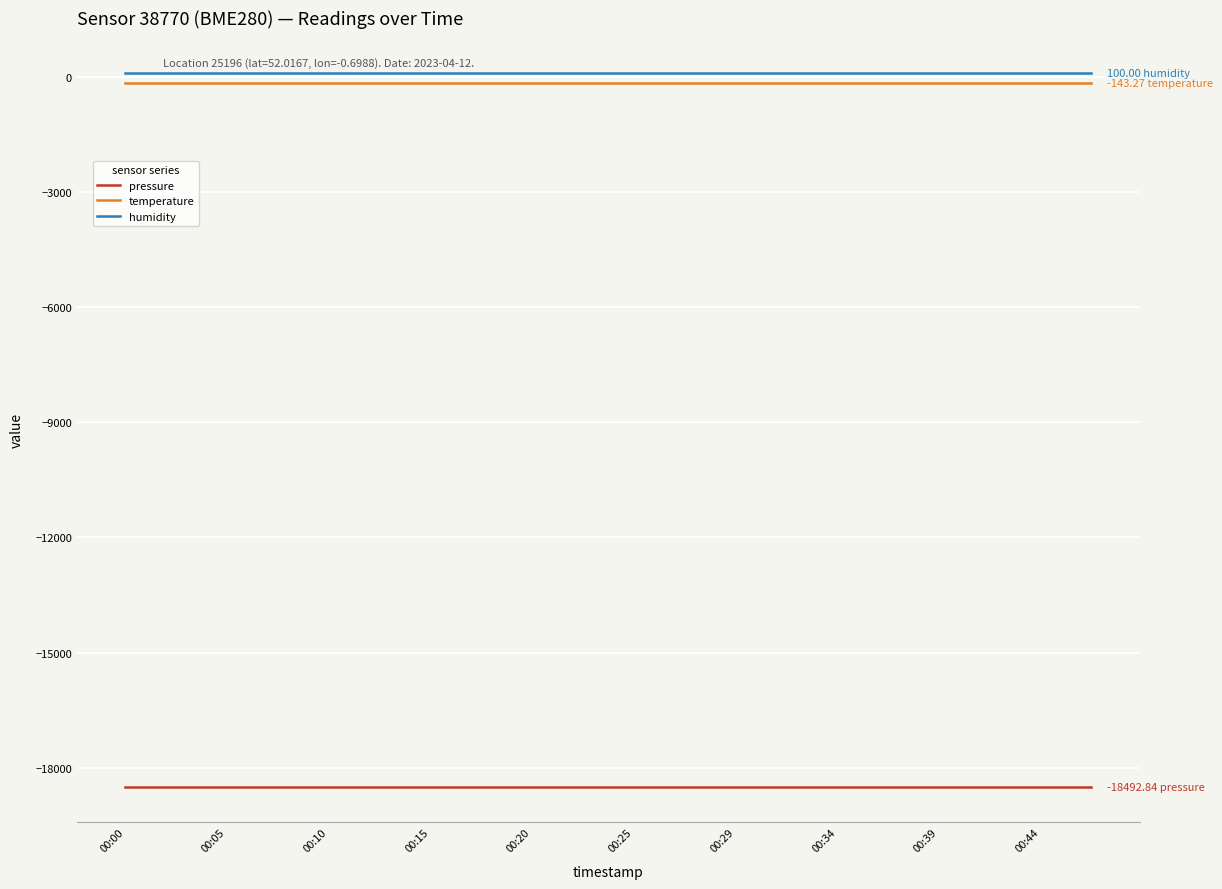

True or false: pressure and temperature cross at least once.

False